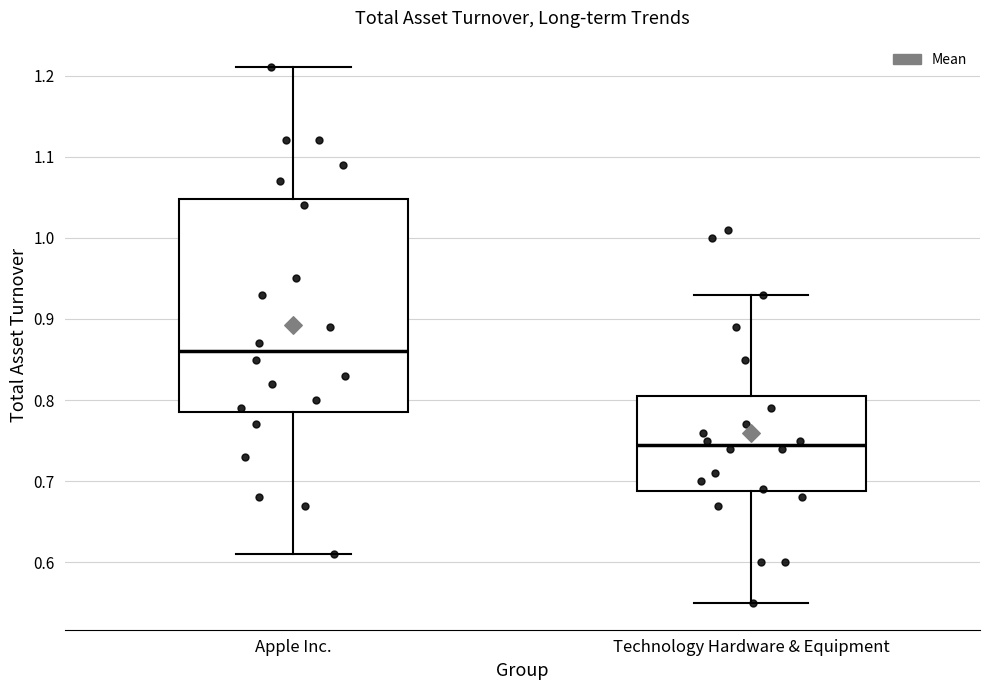

Reading left to right, transcribe this box plot: for each box, give where its median line is, the range the box spans, and where its two whiskers end, as read against the y-axis. The values are not printed on the chart, so give them approximately, as read against the axis.

Apple Inc.: median 0.86, box 0.79 to 1.05, whiskers 0.61 to 1.21
Technology Hardware & Equipment: median 0.75, box 0.69 to 0.81, whiskers 0.55 to 0.93